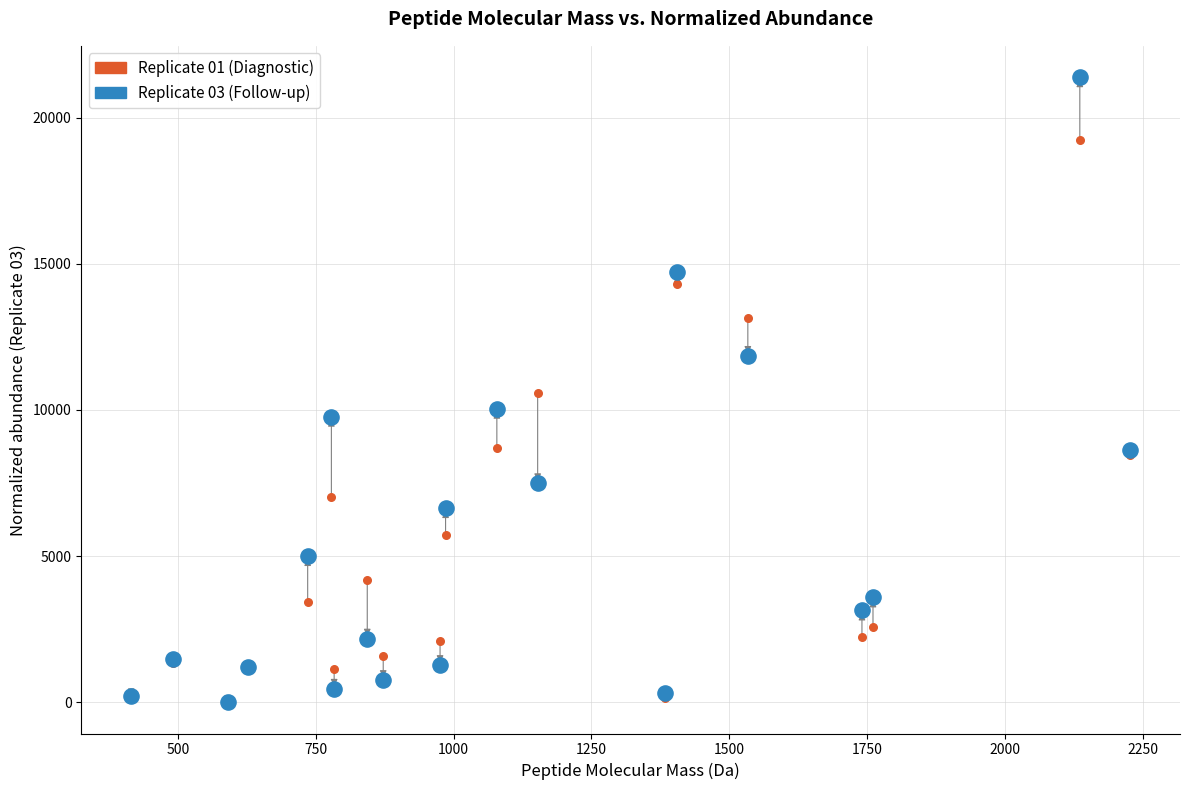

What are all the series names shown in the legend?

Replicate 01 (Diagnostic), Replicate 03 (Follow-up)